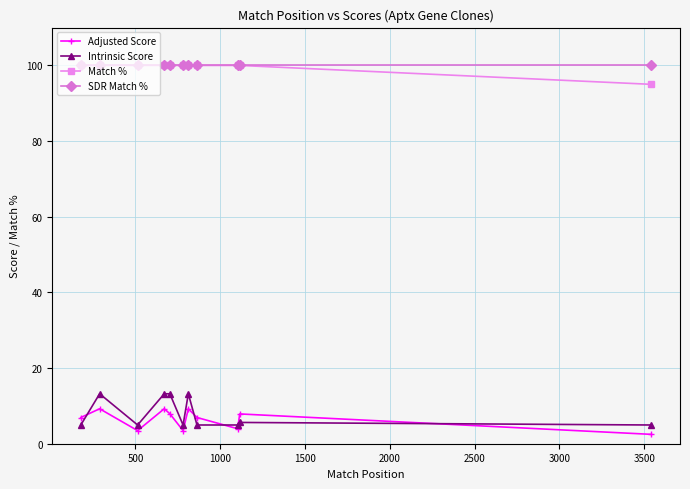

What are all the series names shown in the legend?

Adjusted Score, Intrinsic Score, Match %, SDR Match %